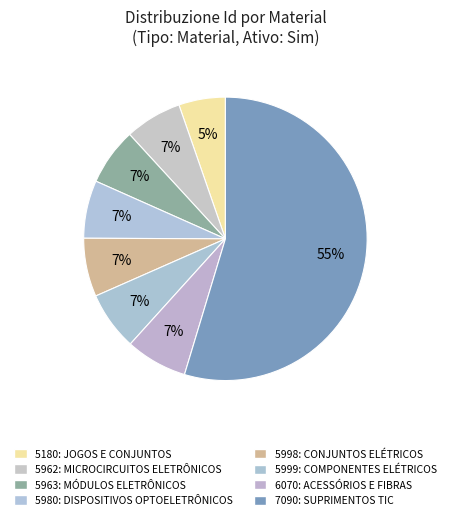

How many slices are in this pie chart?

8